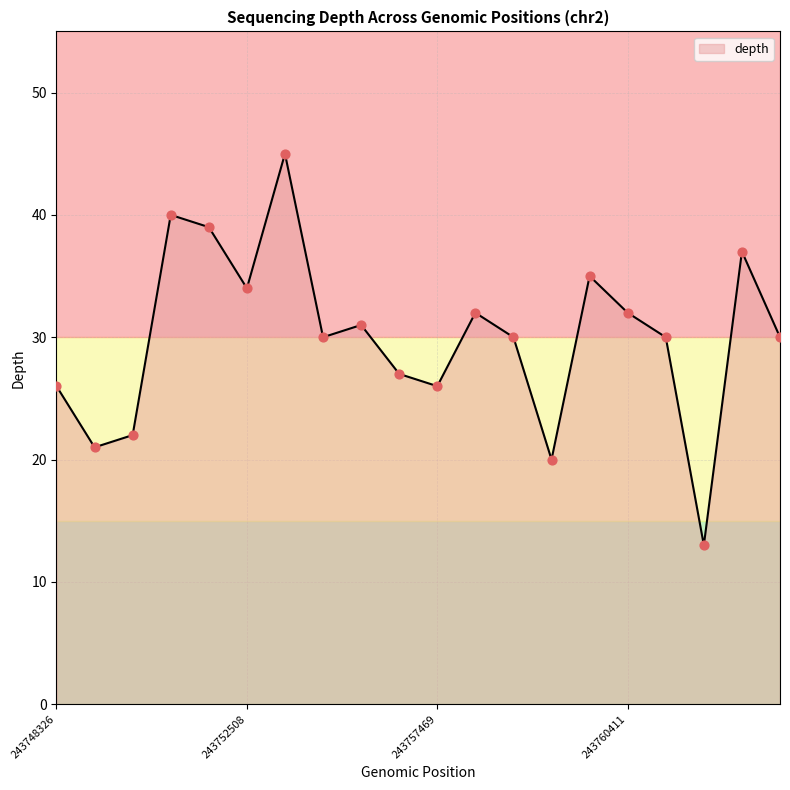

What is the difference between the maximum and minimum values?

32